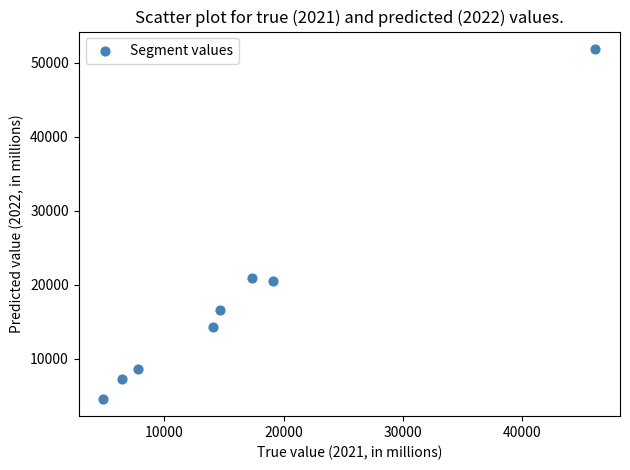

What is the average Y value?

18100